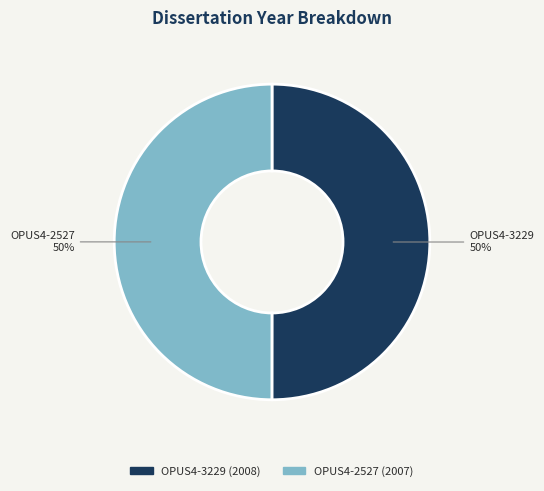

To the nearest percent, what is the combined percentage of OPUS4-3229 and OPUS4-2527?

100%